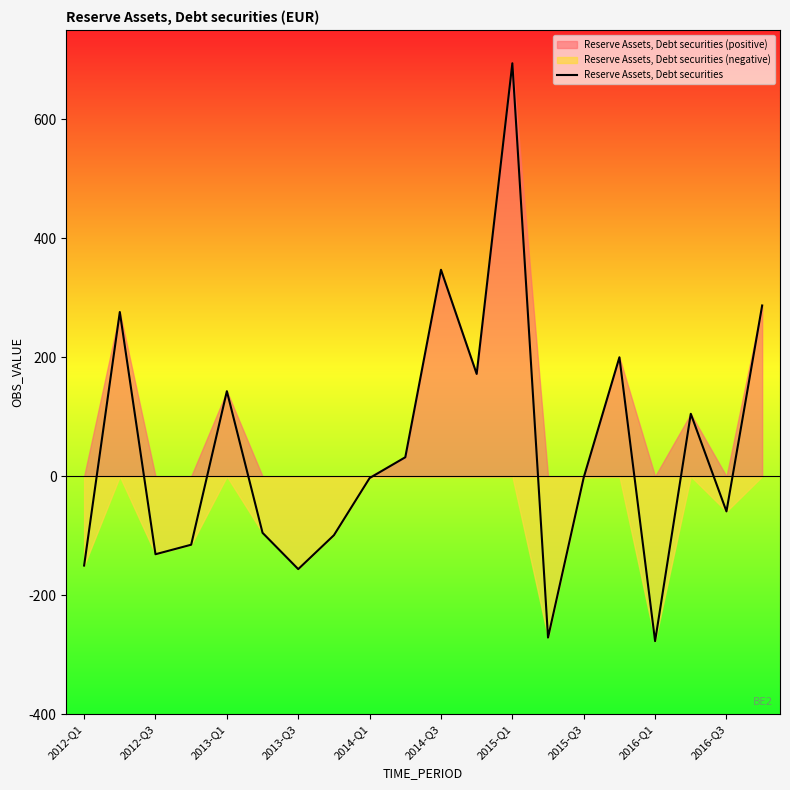

The value of Reserve Assets, Debt securities at 2012-Q3 is -131. True or false?

True